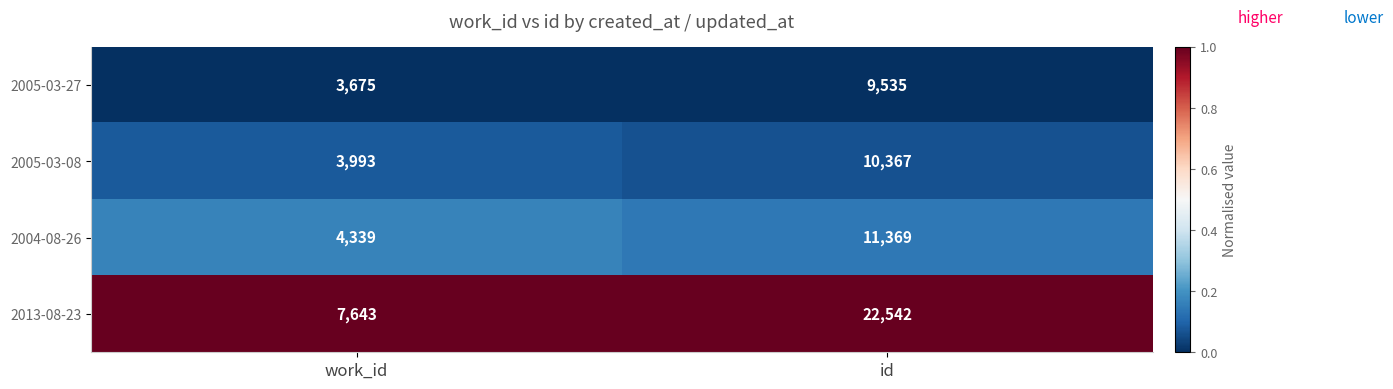

Which label corresponds to the smallest value in the chart?

work_id